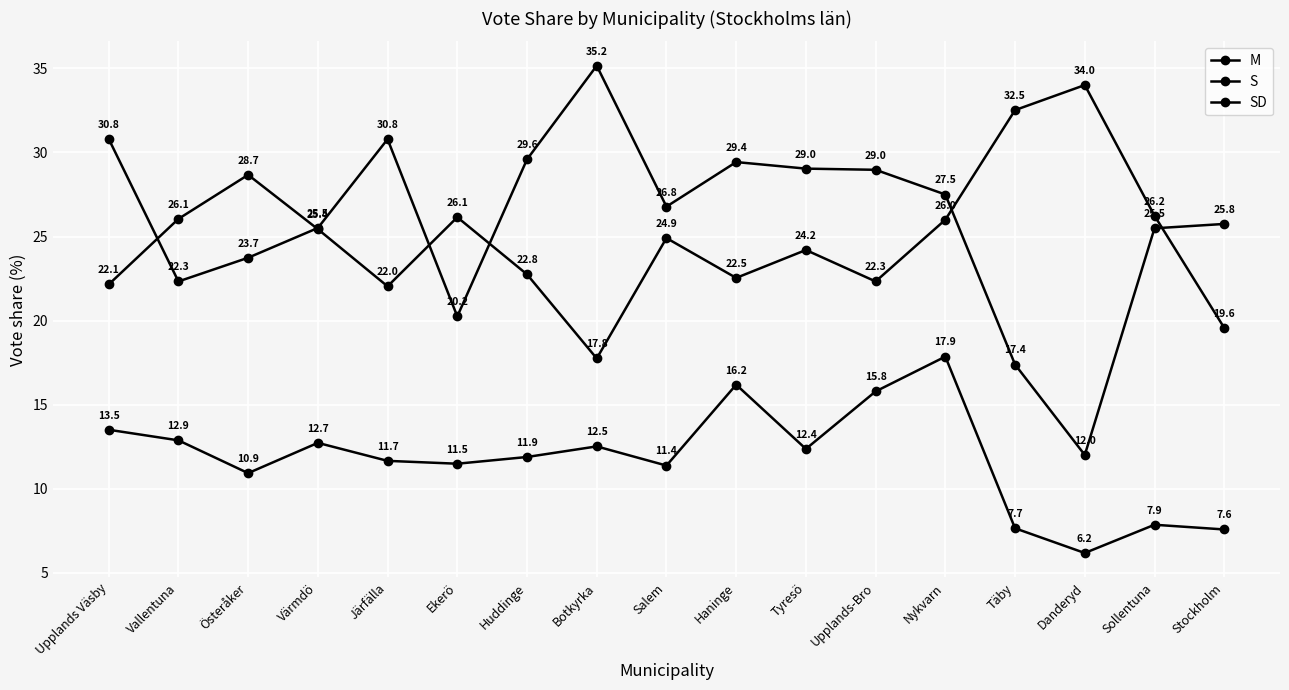

How many values in the S series are below 26?

8